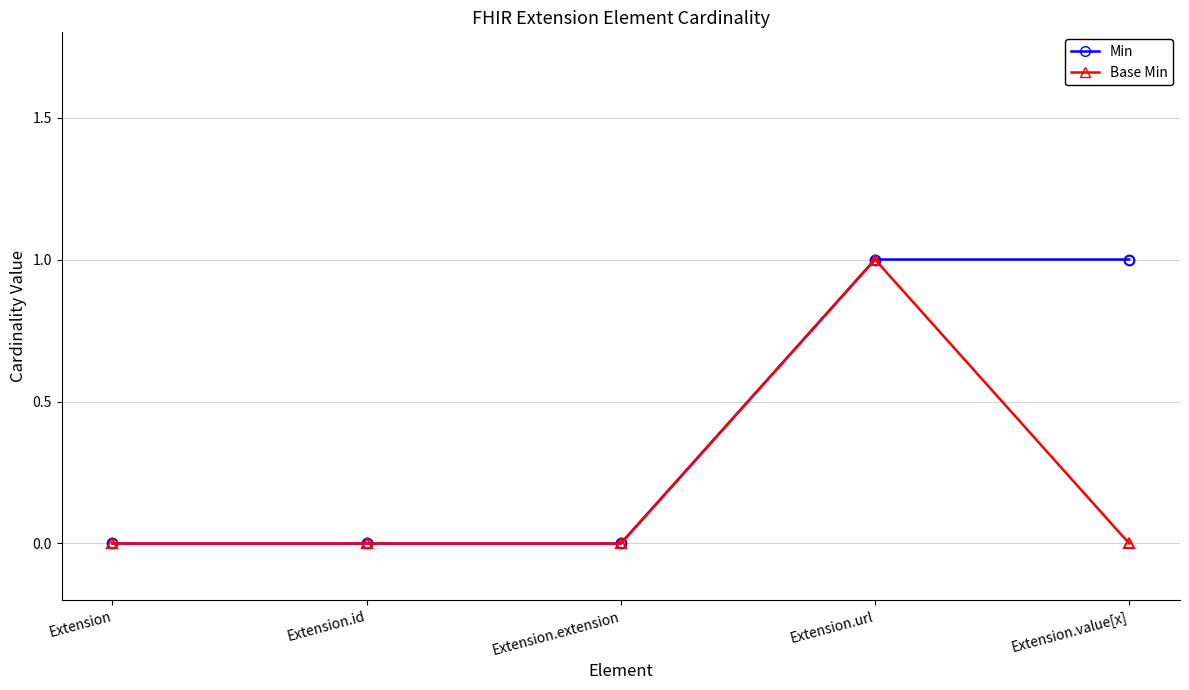

True or false: Base Min has more than 2 interior local peaks.

False